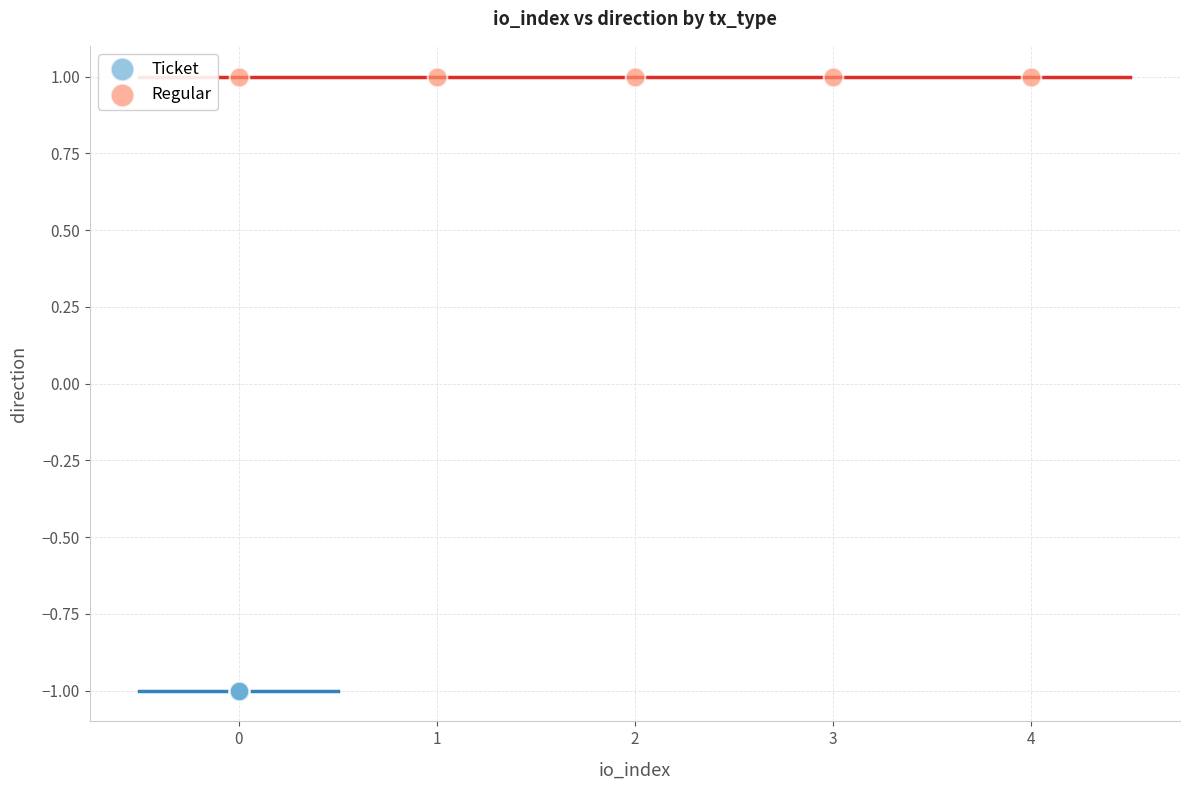

Which series contains the highest Y value?

Regular